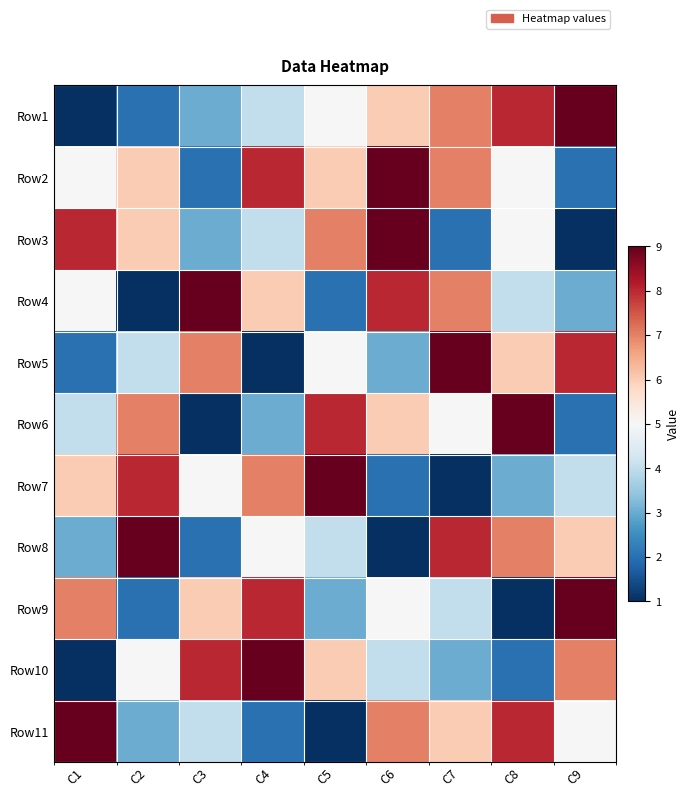

Reading right to left, transcribe all the data shown in this chart.

Row1: C9=9	C8=8	C7=7	C6=6	C5=5	C4=4	C3=3	C2=2	C1=1
Row2: C9=2	C8=5	C7=7	C6=9	C5=6	C4=8	C3=2	C2=6	C1=5
Row3: C9=1	C8=5	C7=2	C6=9	C5=7	C4=4	C3=3	C2=6	C1=8
Row4: C9=3	C8=4	C7=7	C6=8	C5=2	C4=6	C3=9	C2=1	C1=5
Row5: C9=8	C8=6	C7=9	C6=3	C5=5	C4=1	C3=7	C2=4	C1=2
Row6: C9=2	C8=9	C7=5	C6=6	C5=8	C4=3	C3=1	C2=7	C1=4
Row7: C9=4	C8=3	C7=1	C6=2	C5=9	C4=7	C3=5	C2=8	C1=6
Row8: C9=6	C8=7	C7=8	C6=1	C5=4	C4=5	C3=2	C2=9	C1=3
Row9: C9=9	C8=1	C7=4	C6=5	C5=3	C4=8	C3=6	C2=2	C1=7
Row10: C9=7	C8=2	C7=3	C6=4	C5=6	C4=9	C3=8	C2=5	C1=1
Row11: C9=5	C8=8	C7=6	C6=7	C5=1	C4=2	C3=4	C2=3	C1=9